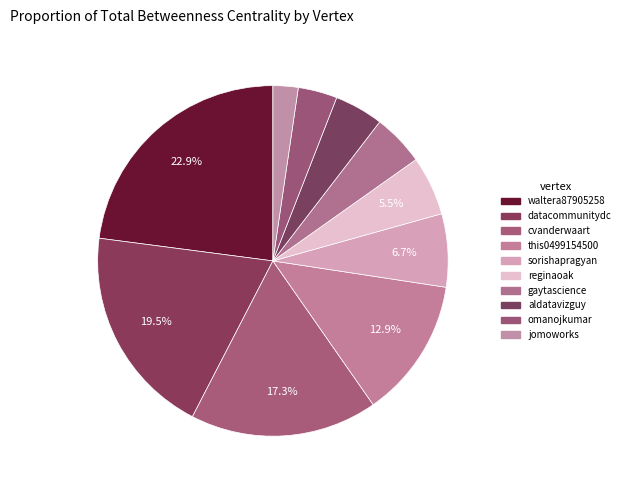

The sorishapragyan slice represents 7% of the pie. True or false?

True